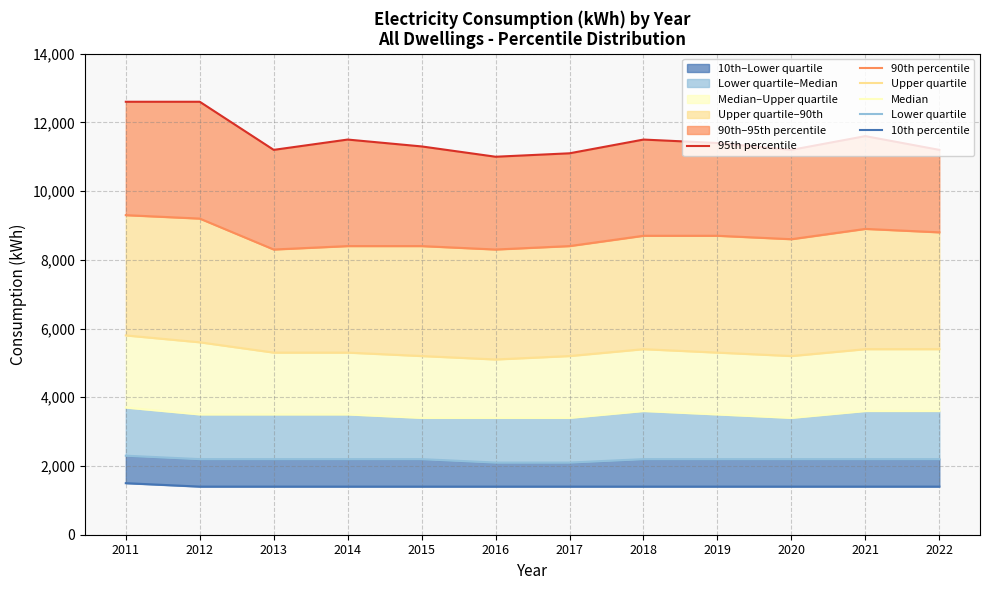

Between 2013 and 2014, which series saw the biggest shift?

95th percentile